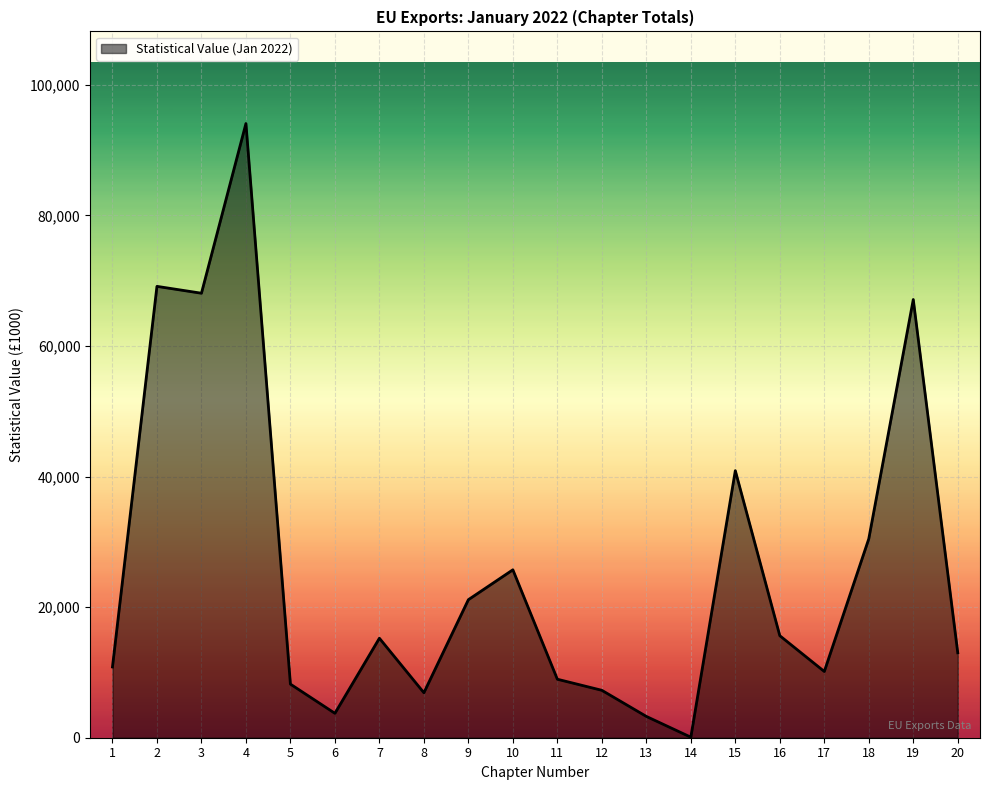

How many lines are shown in the chart?

1